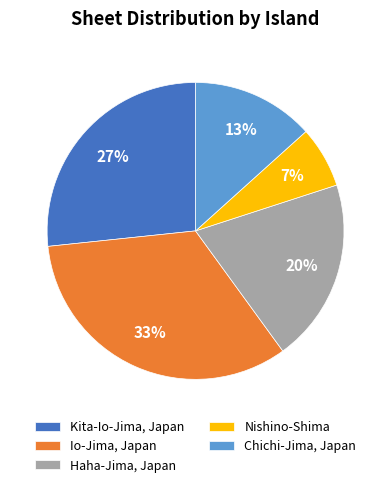

What percentage is the Io-Jima, Japan slice, to the nearest percent?

33%